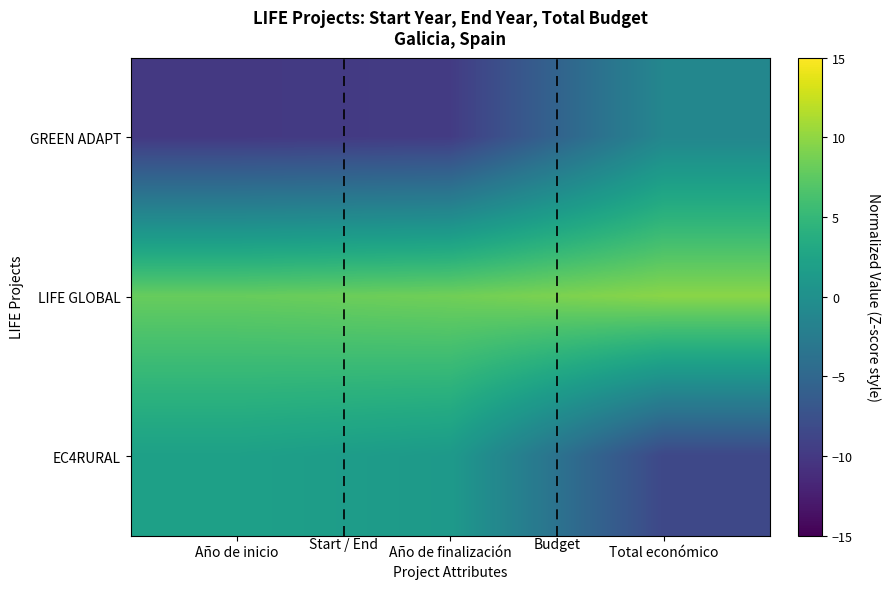

At which category is the sum across all series the highest?

Total económico